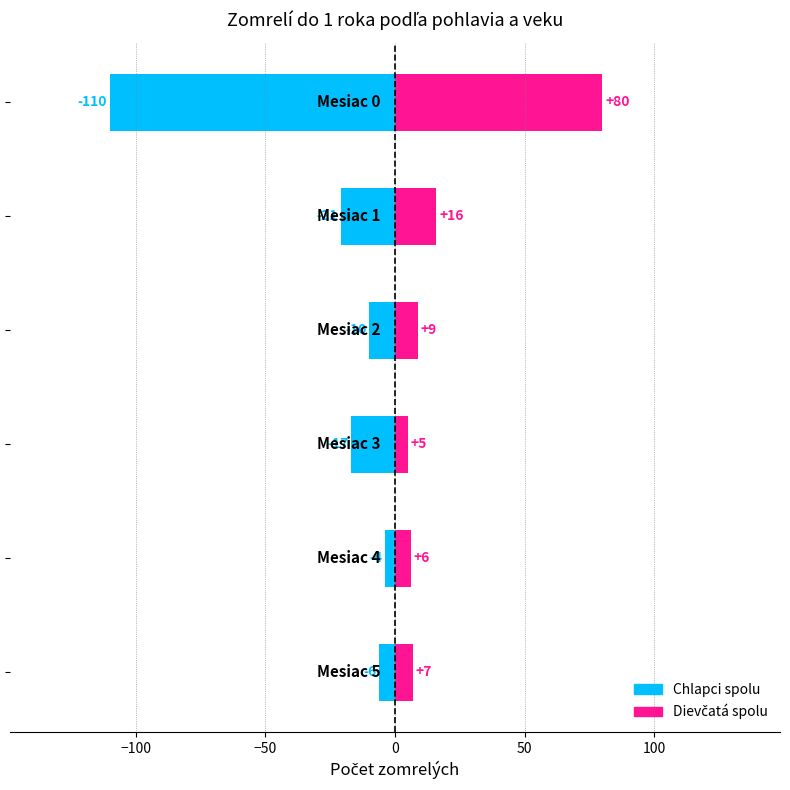

The value of Dievčatá spolu at 100 is 10. True or false?

False